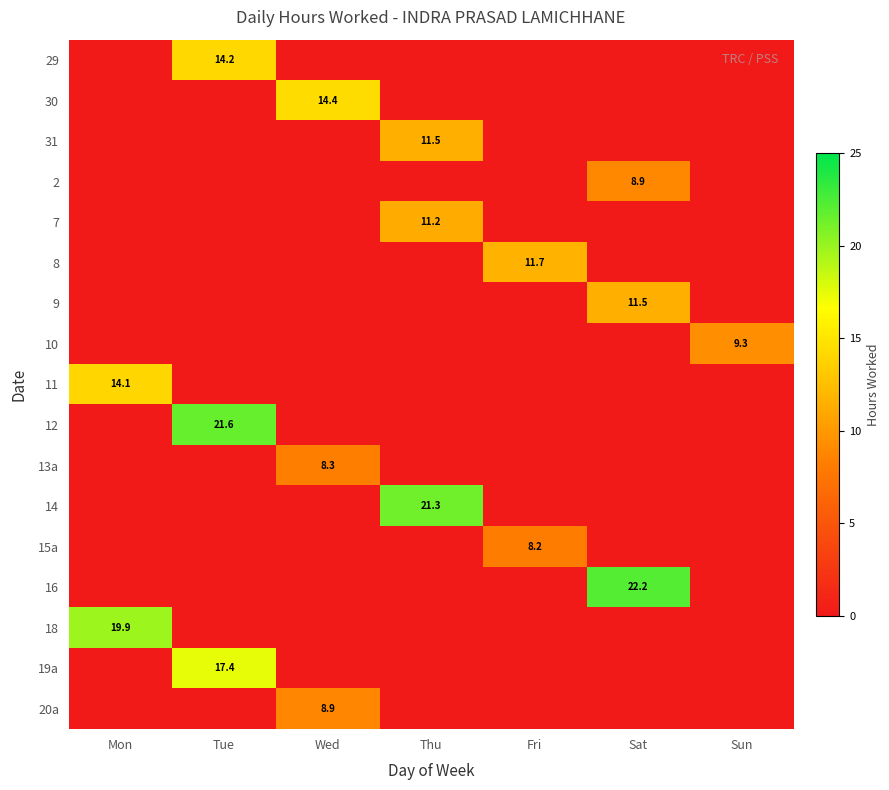

True or false: 18 has a value of 19.9 at Mon.

True